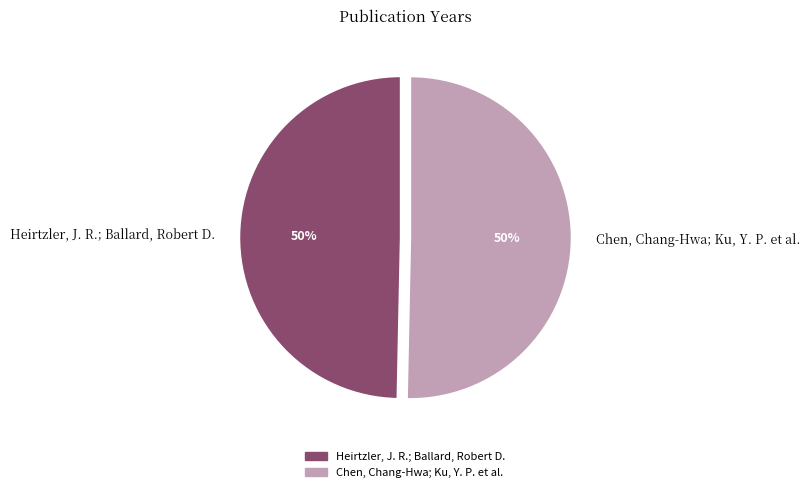

Do Heirtzler, J. R.; Ballard, Robert D. and Chen, Chang-Hwa; Ku, Y. P. et al. together represent more than half of the pie?

Yes